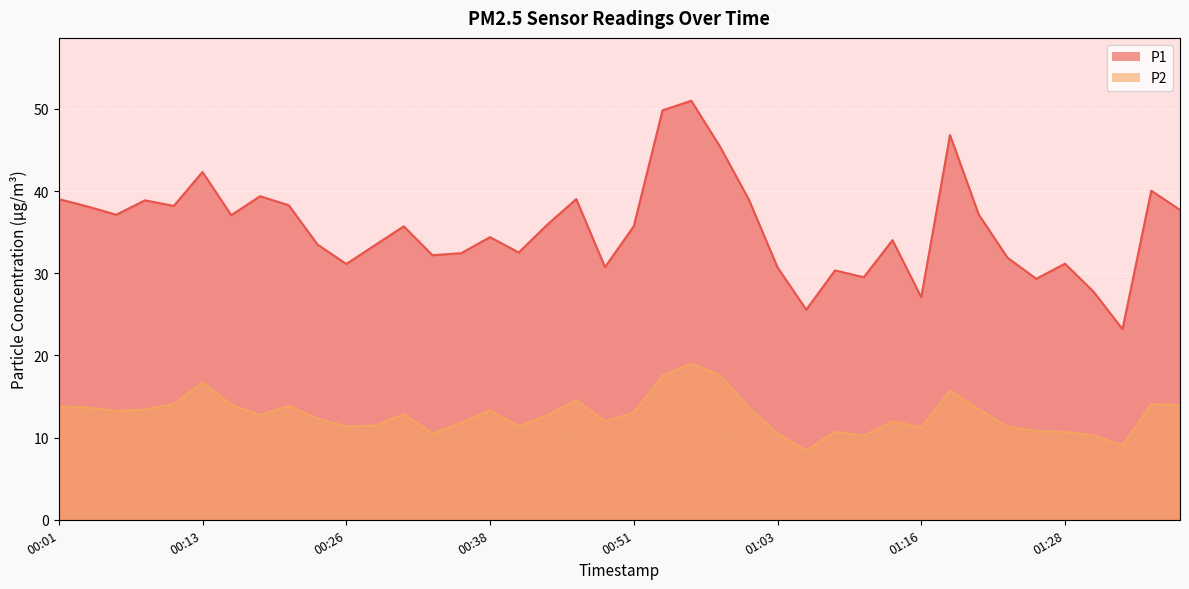

Is the value of P2 at 01:28 greater than the value of P1 at 00:01?

No